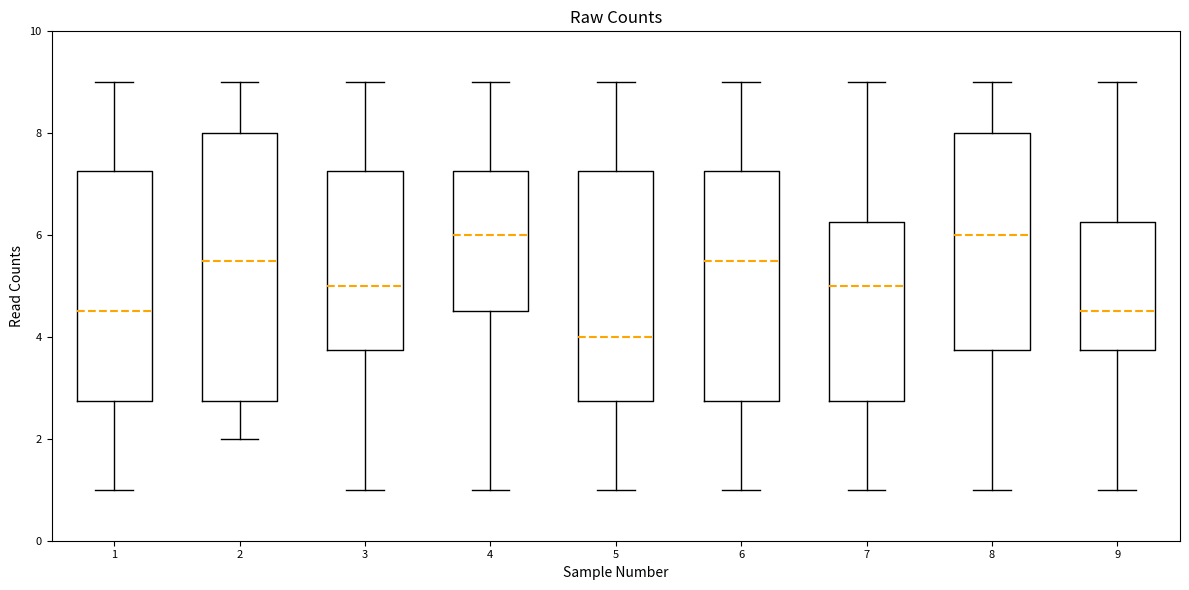

Where is the upper edge of the box at x = 8 on the y-axis? The values are not printed on the chart, so give them approximately, as read against the axis.

8.0